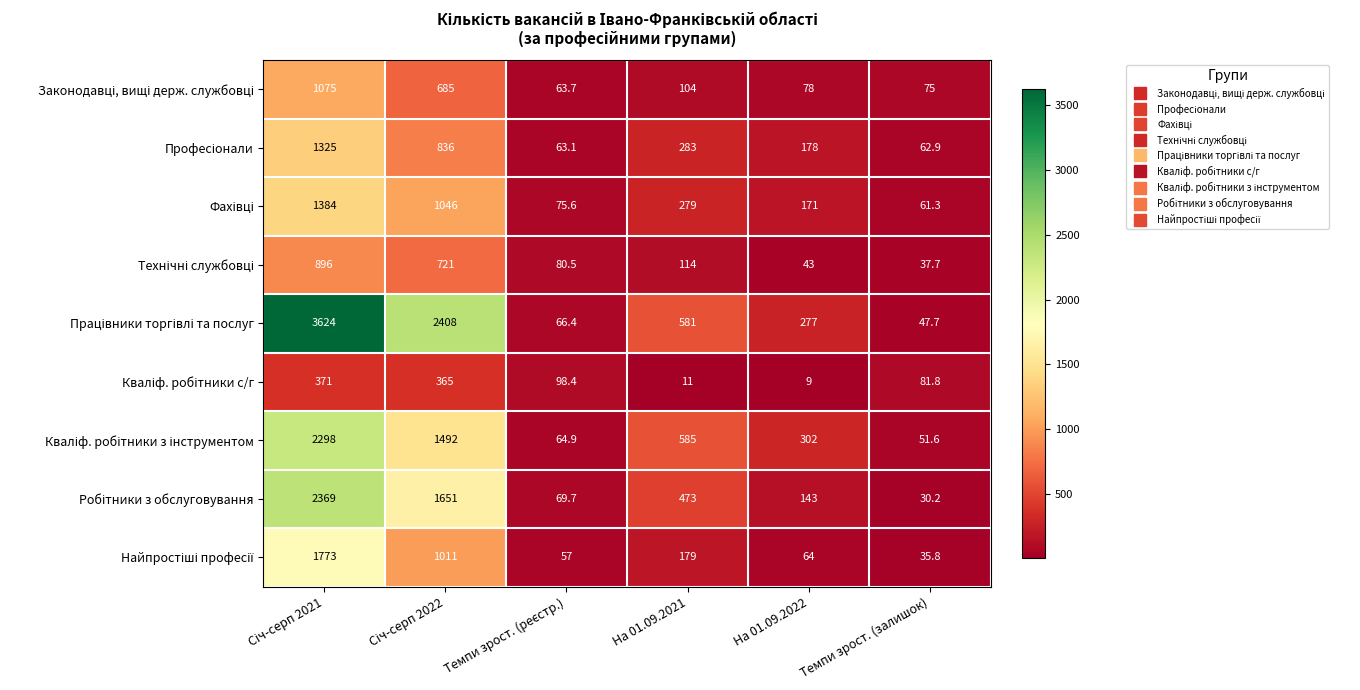

What is the total value across all series at Темпи зрост. (залишок)?

484.0